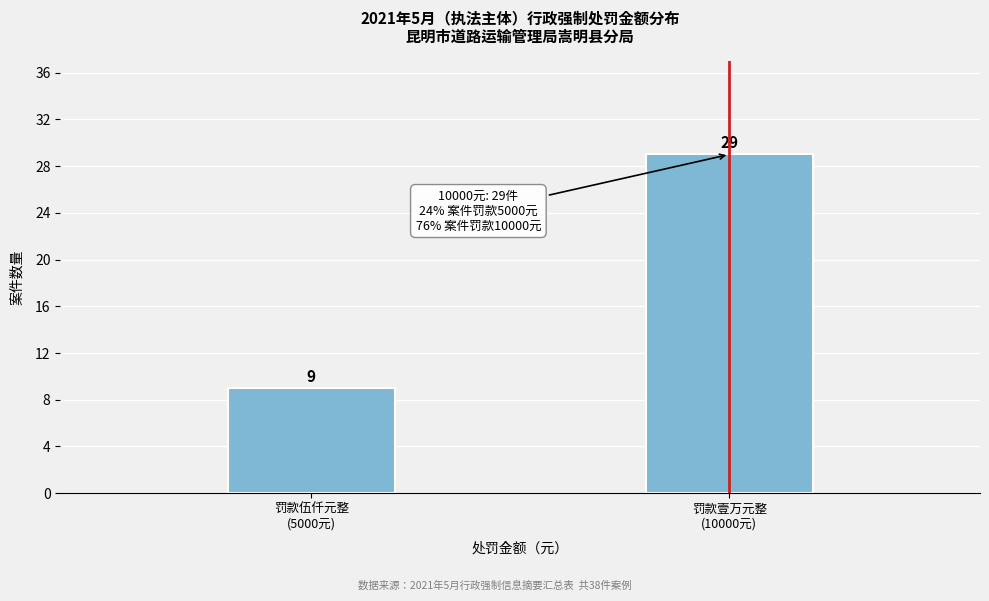

Reading left to right, extract all data points from this chart.

9	29